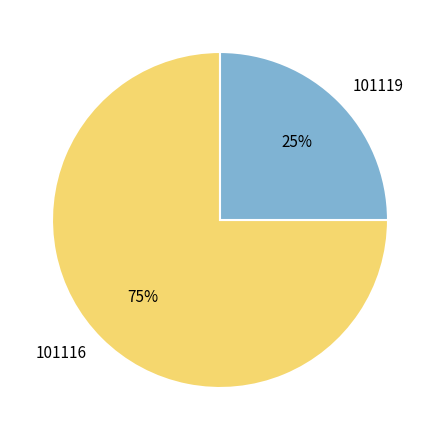

How many segments does this pie chart have?

2